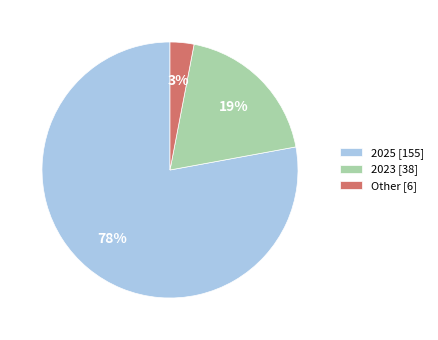

To the nearest percent, what portion does Other [6] represent?

3%